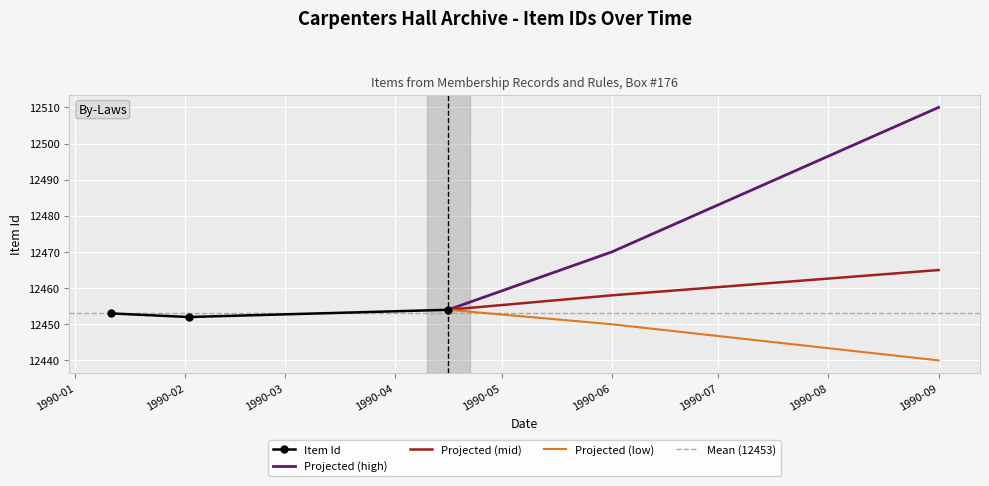

Reading right to left, list all the values displayed in this chart.

12454	12452	12453